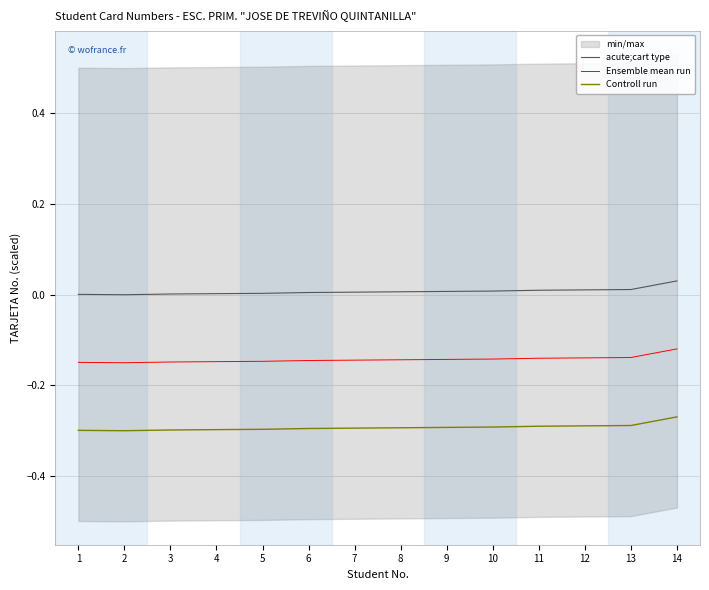

True or false: Controll run has a value of -0.5 at 5.

False